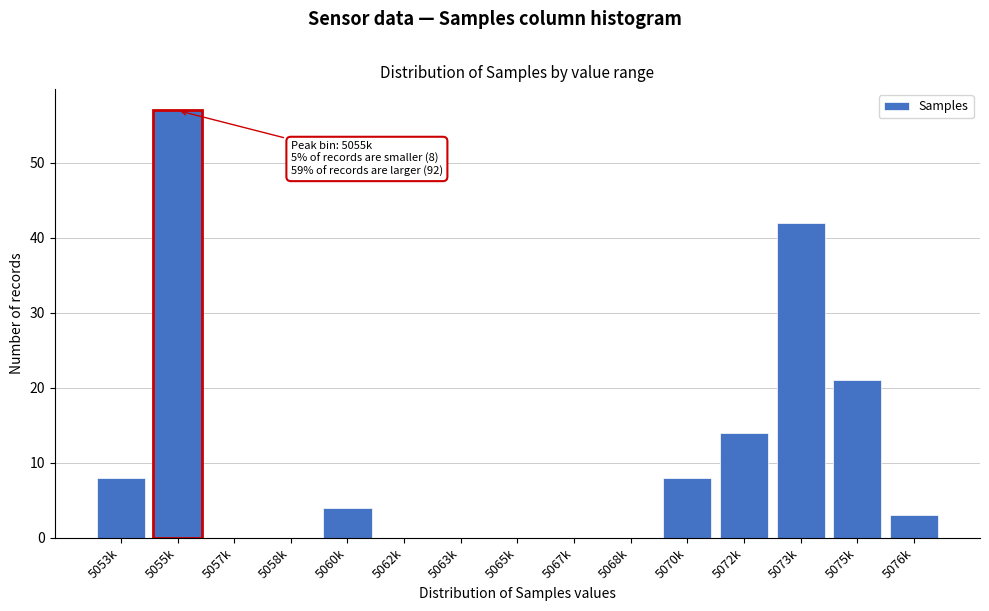

Reading left to right, extract all data points from this chart.

5053k=8	5055k=57	5057k=0	5058k=0	5060k=4	5062k=0	5063k=0	5065k=0	5067k=0	5068k=0	5070k=8	5072k=14	5073k=42	5075k=21	5076k=3